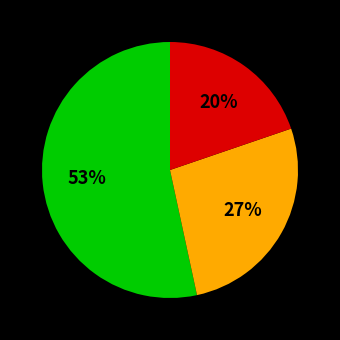

To the nearest percent, what is the average slice percentage?

33%